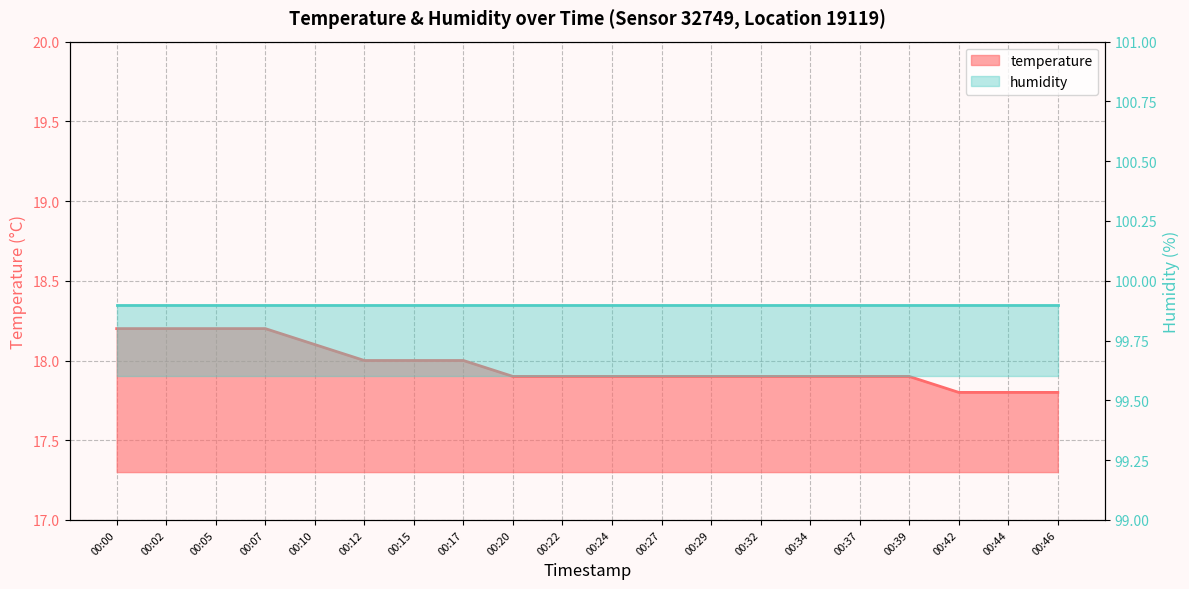

Read the value at 00:07.

18.2